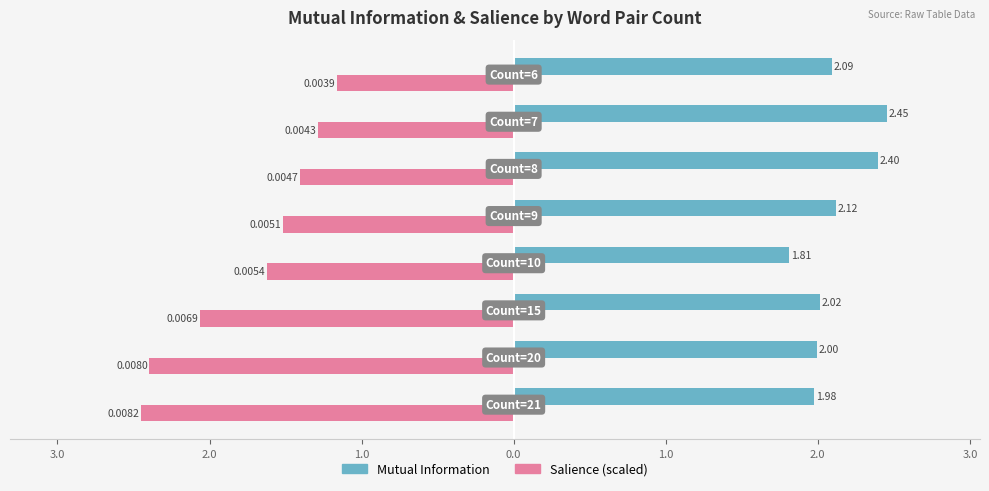

What are all the series names shown in the legend?

Mutual Information, Salience (scaled)